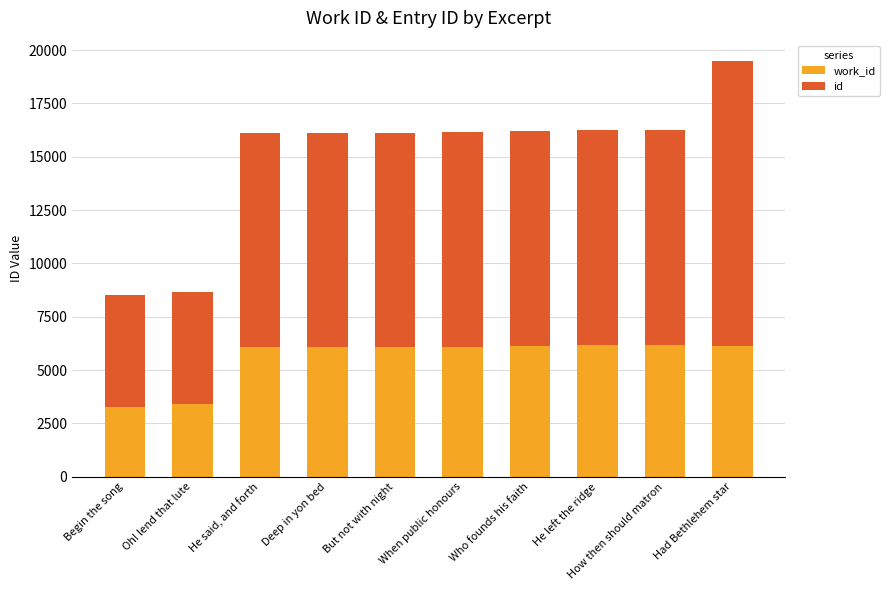

What is the total value across all series at Begin the song?

8503